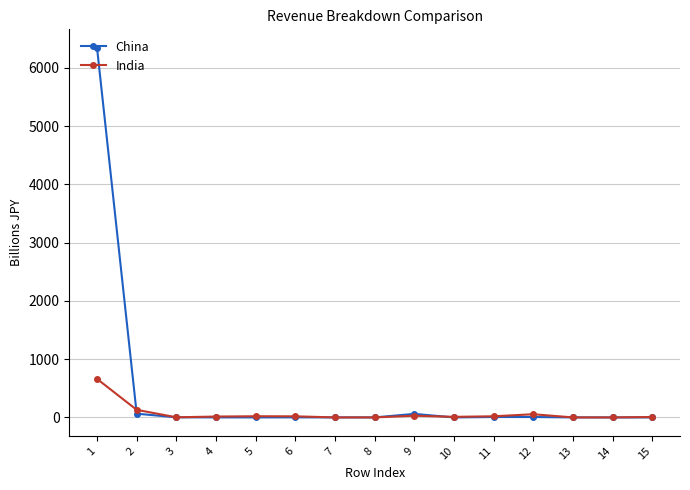

Where is India nearest to the value 330?

2